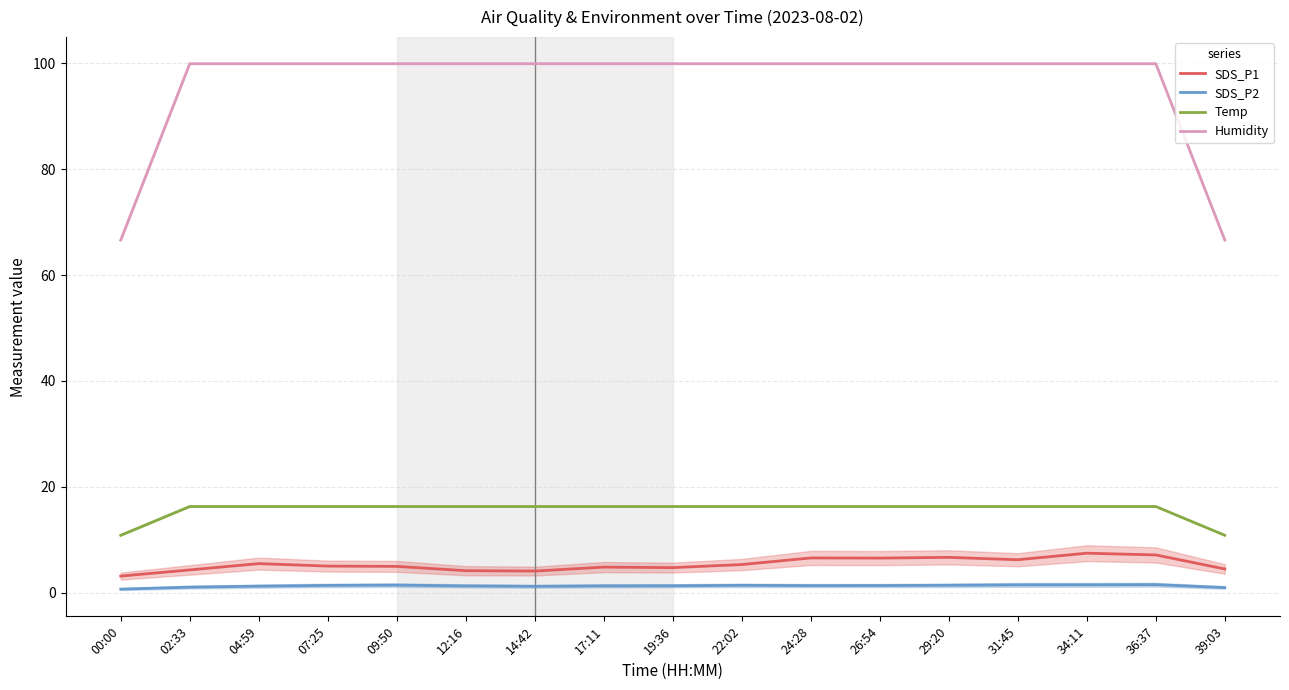

The Humidity series shows 163.1 at 09:50. True or false?

False